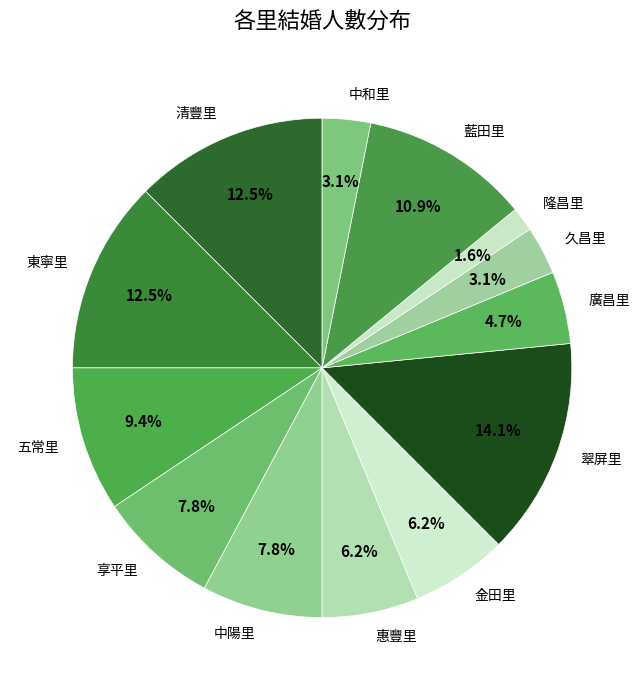

Approximately how many times larger is the value at 清豐里 compared to 金田里?

2.0